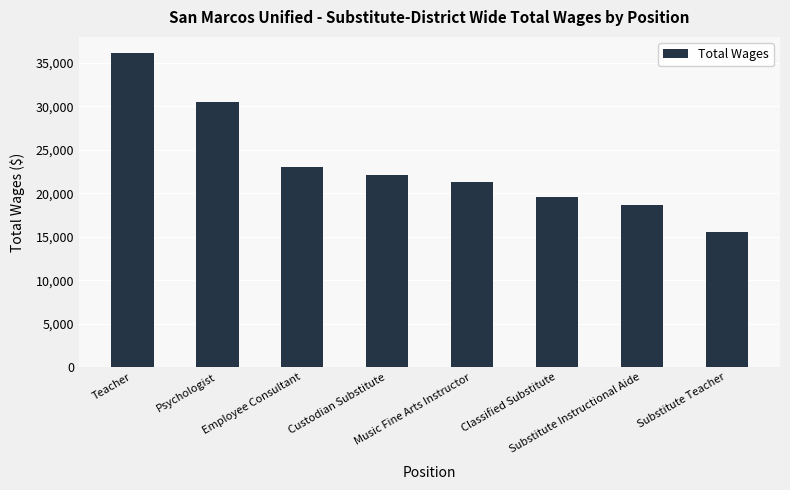

What position from the right is Psychologist?

7